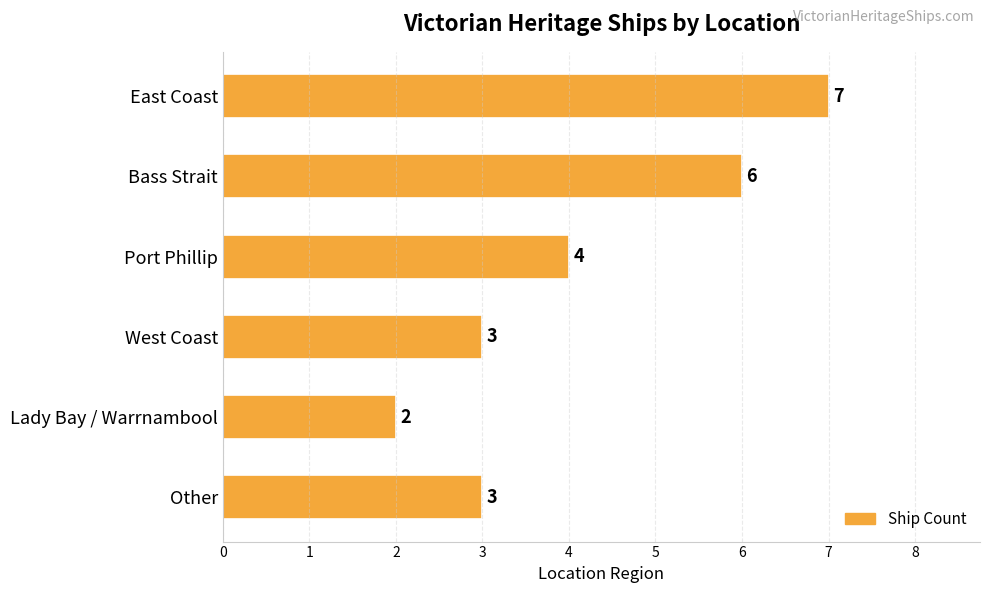

How many values are between 3 and 6?

4